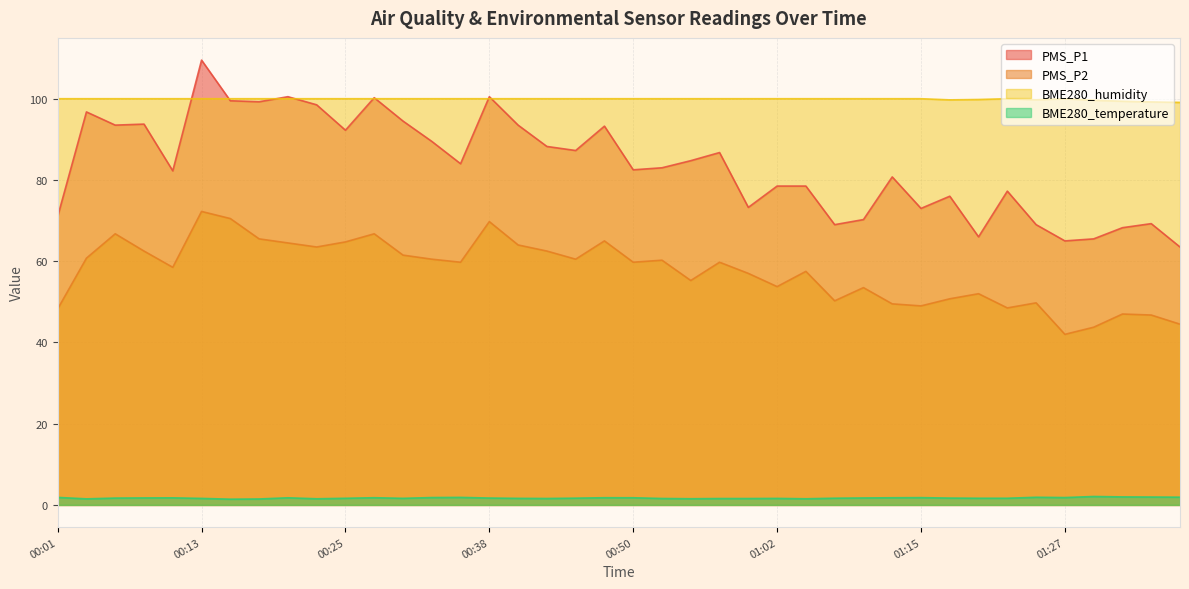

Rank the categories by BME280_temperature value from highest to lowest.

01:30, 01:32, 01:35, 01:37, 01:25, 00:01, 00:35, 00:33, 01:27, 01:15, 00:28, 00:48, 00:50, 01:12, 00:20, 00:11, 00:08, 01:10, 00:38, 00:06, 01:17, 00:45, 01:07, 01:20, 01:22, 00:25, 00:30, 00:40, 00:13, 01:02, 00:43, 00:52, 00:57, 01:00, 00:55, 00:23, 01:05, 00:03, 00:18, 00:16